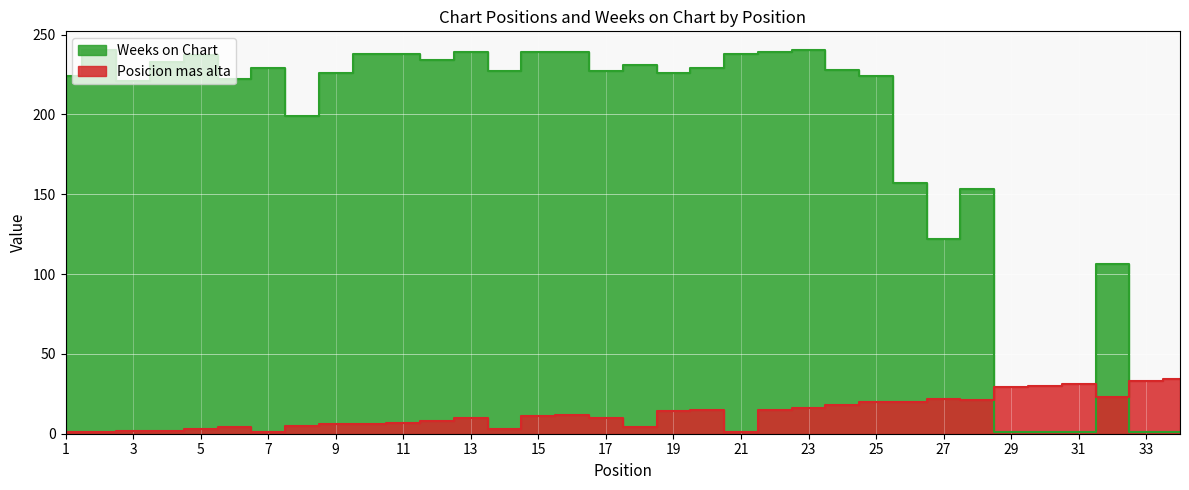

Does the chart display data point markers on the line(s)?

No